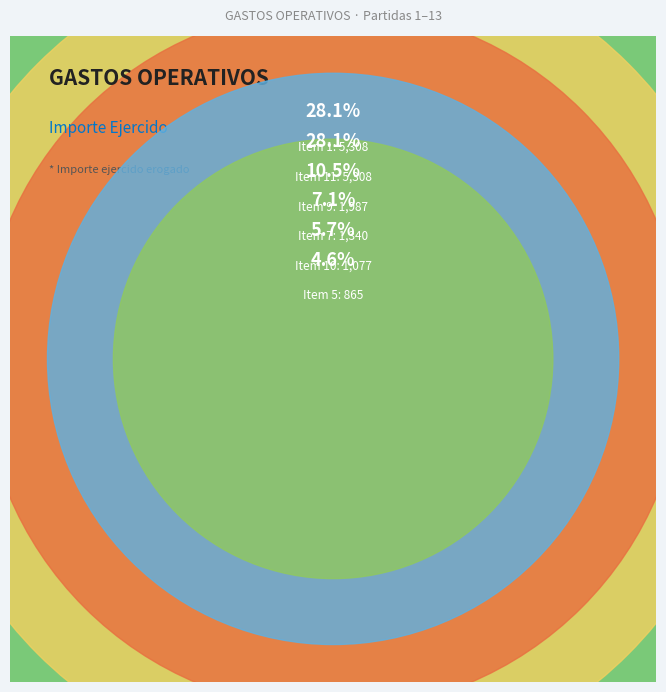

The 7 slice represents 21% of the pie. True or false?

False